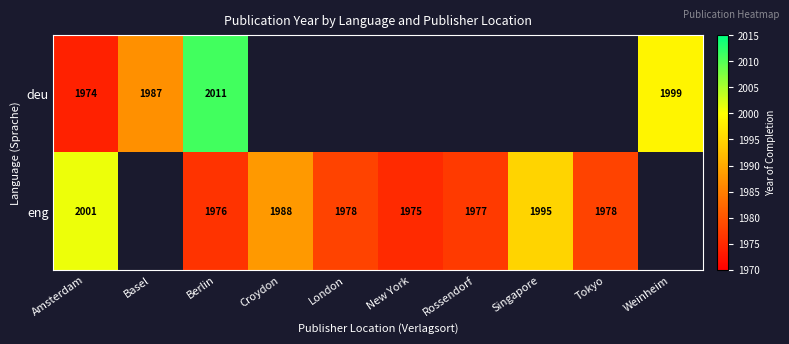

Is it true that deu equals 2011 at Berlin?

True